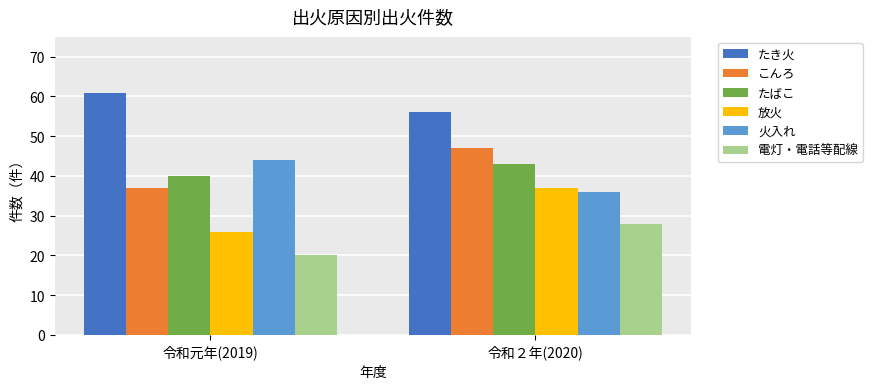

Which series has the largest total across all categories?

たき火